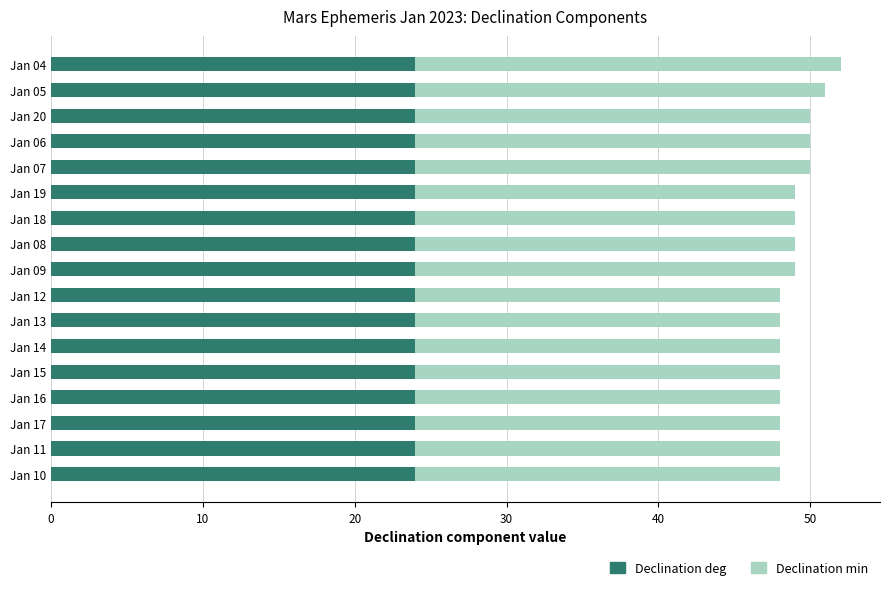

What is the sum of all Declination deg values?

408